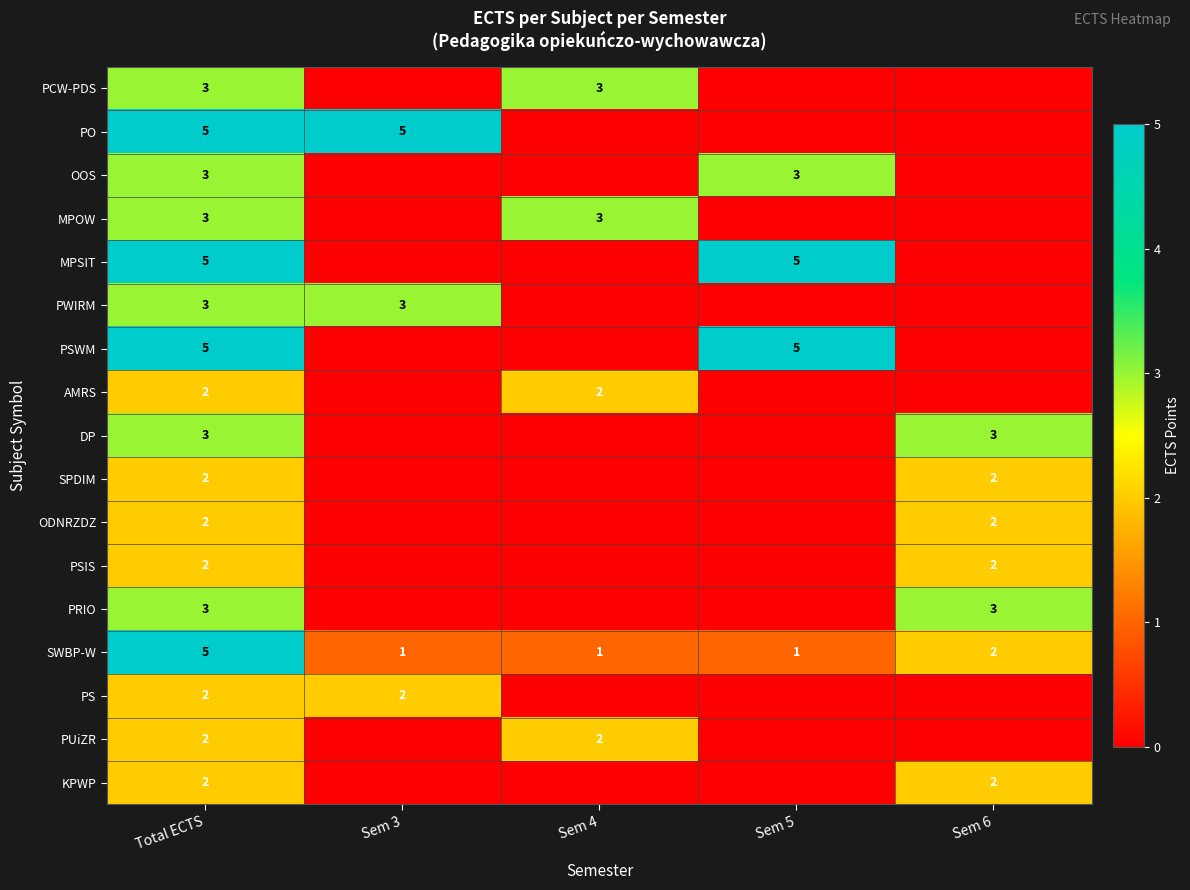

Is the value of DP at Sem 6 greater than the value of SPDIM at Sem 6?

Yes